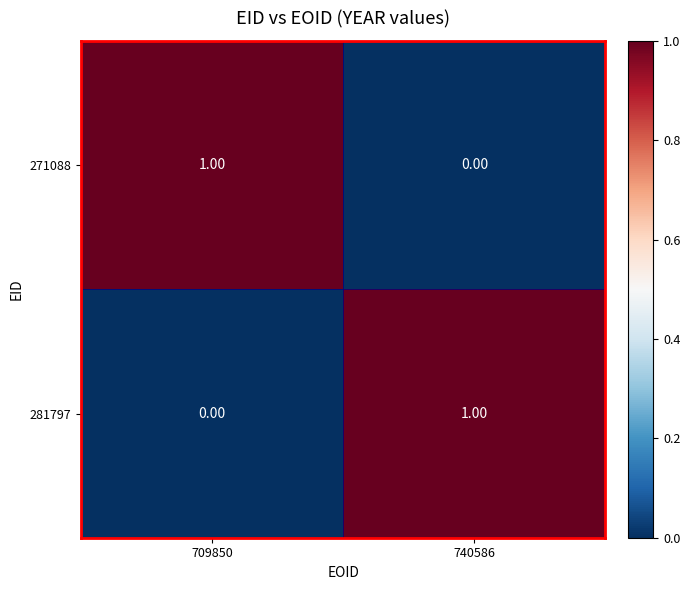

Is the value of 271088 at 740586 greater than the value of 281797 at 740586?

No